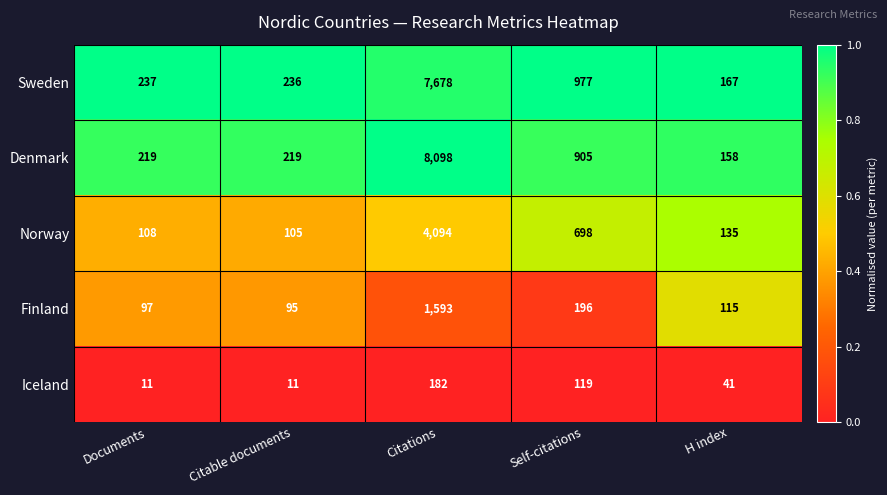

Which category has the highest value in the Finland series?

Citations